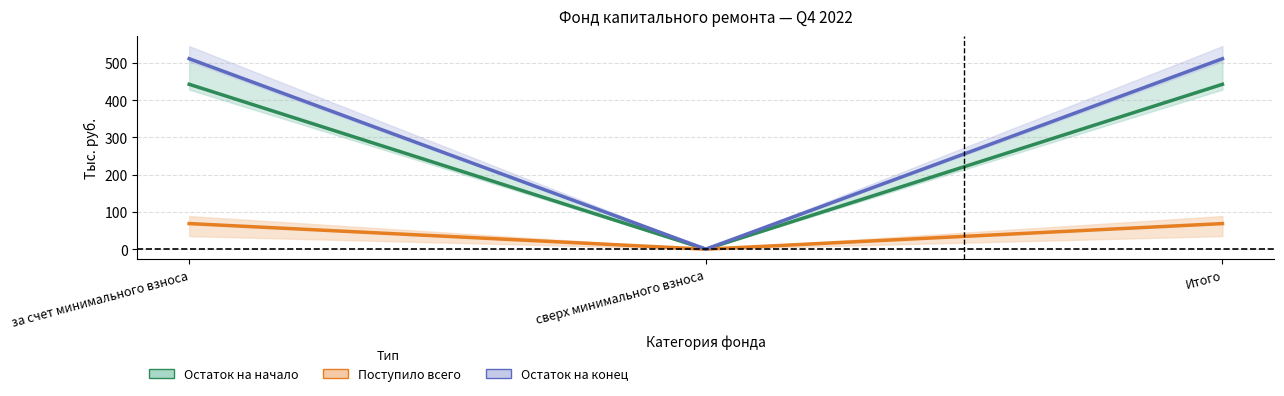

Is this an area chart (filled region under the line)?

No